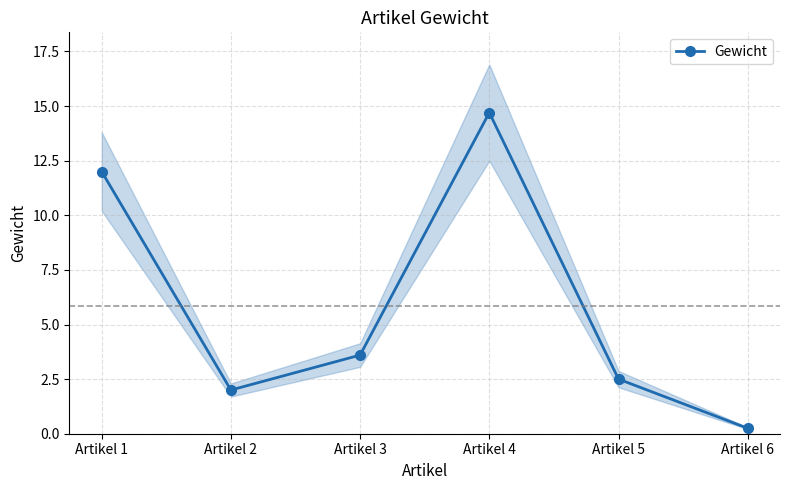

At which category does the chart reach its minimum across all series?

Artikel 6